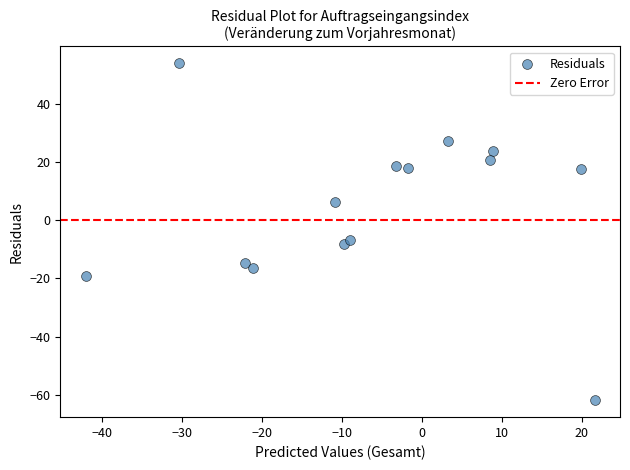

What Y value in the scatter plot is closest to -3?

-6.7